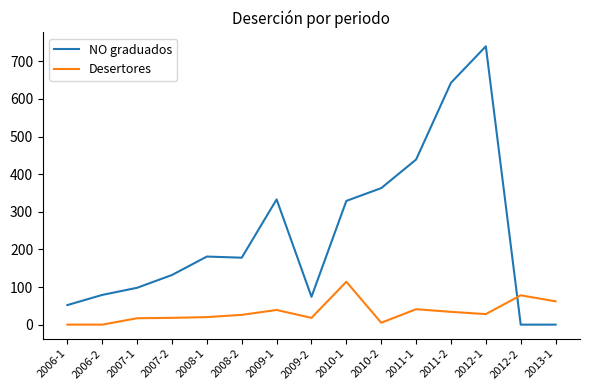

True or false: Desertores and NO graduados cross at least once.

True